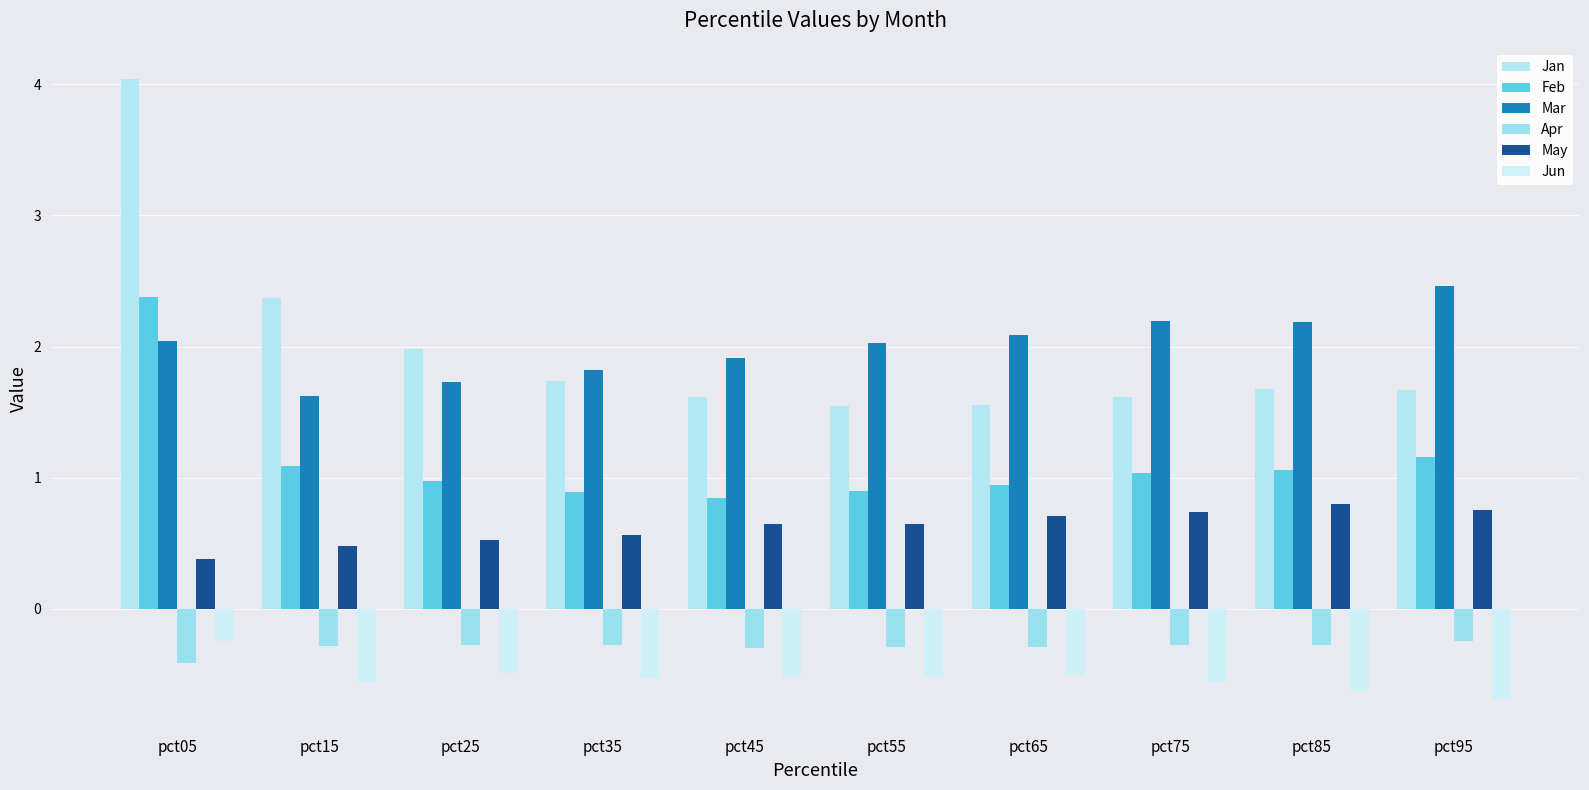

At pct45, list the series in order from largest to smallest.

Mar, Jan, Feb, May, Apr, Jun